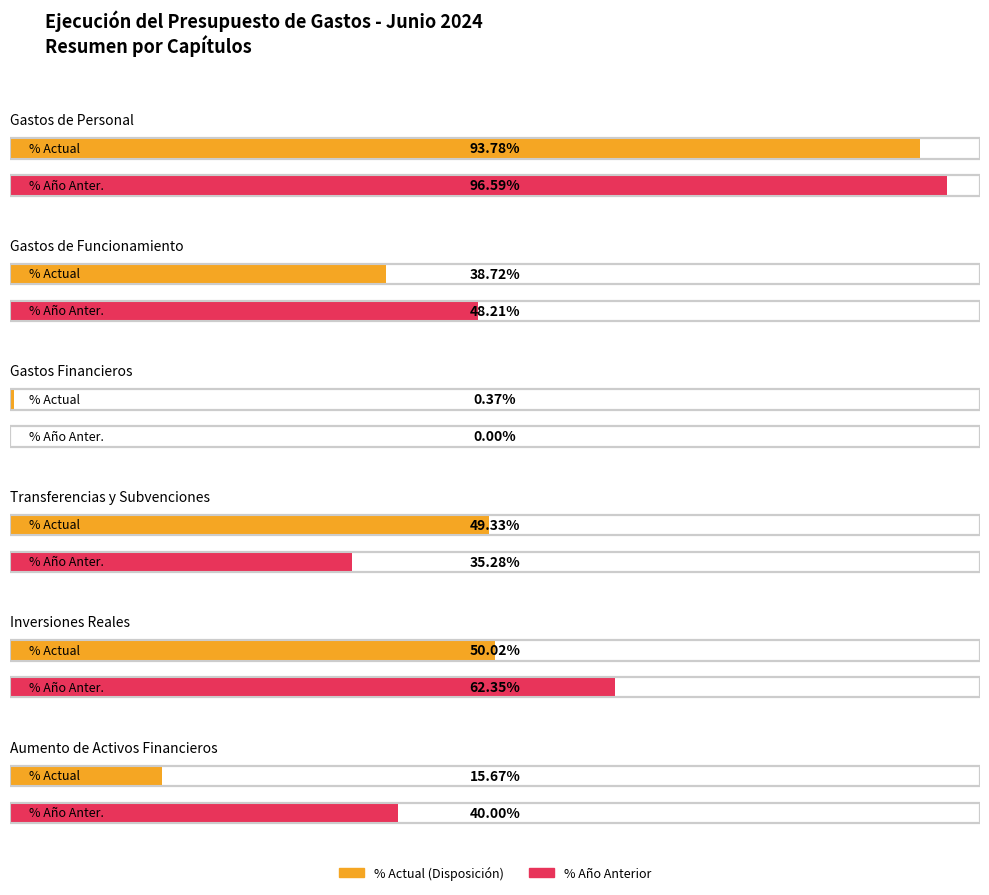

Does the chart contain any negative values?

No